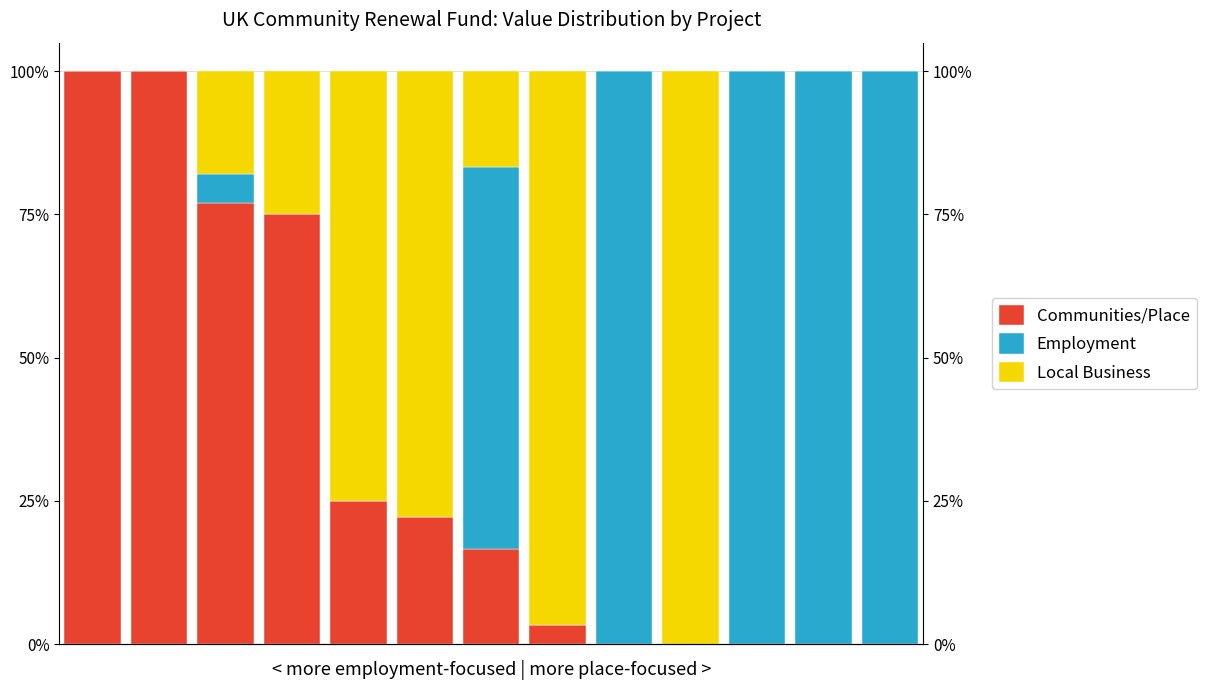

What is the difference between the maximum and second lowest values in the Employment series?

100.0